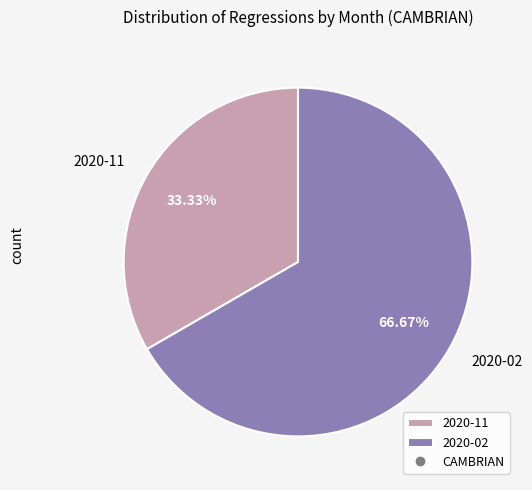

To the nearest percent, what is the difference between the largest and smallest slice percentages?

33%